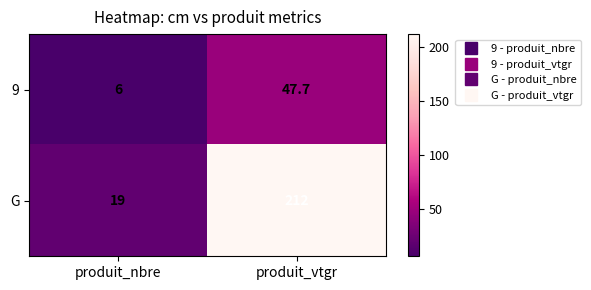

Reading left to right, transcribe all the data shown in this chart.

9: produit_nbre=6.0	produit_vtgr=47.7
G: produit_nbre=19.0	produit_vtgr=212.0